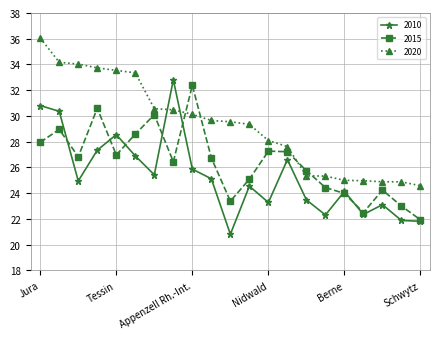

Is this an area chart (filled region under the line)?

No